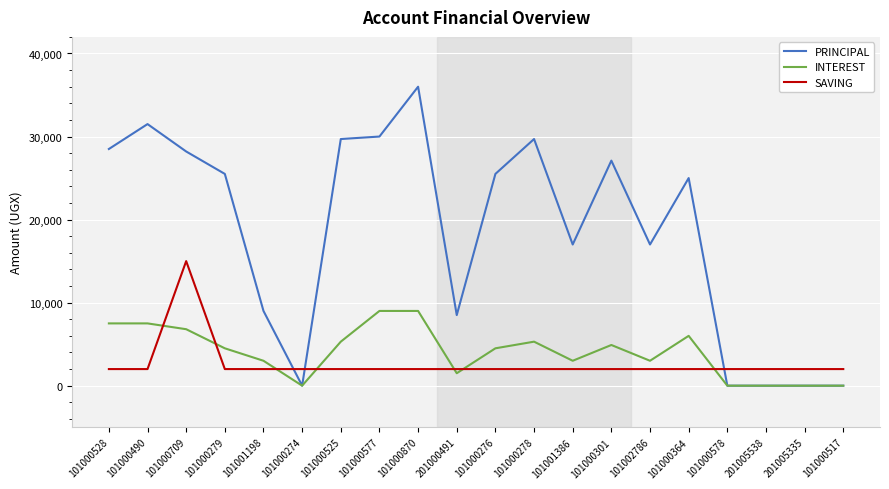

Read the INTEREST value at 101000364.

6000